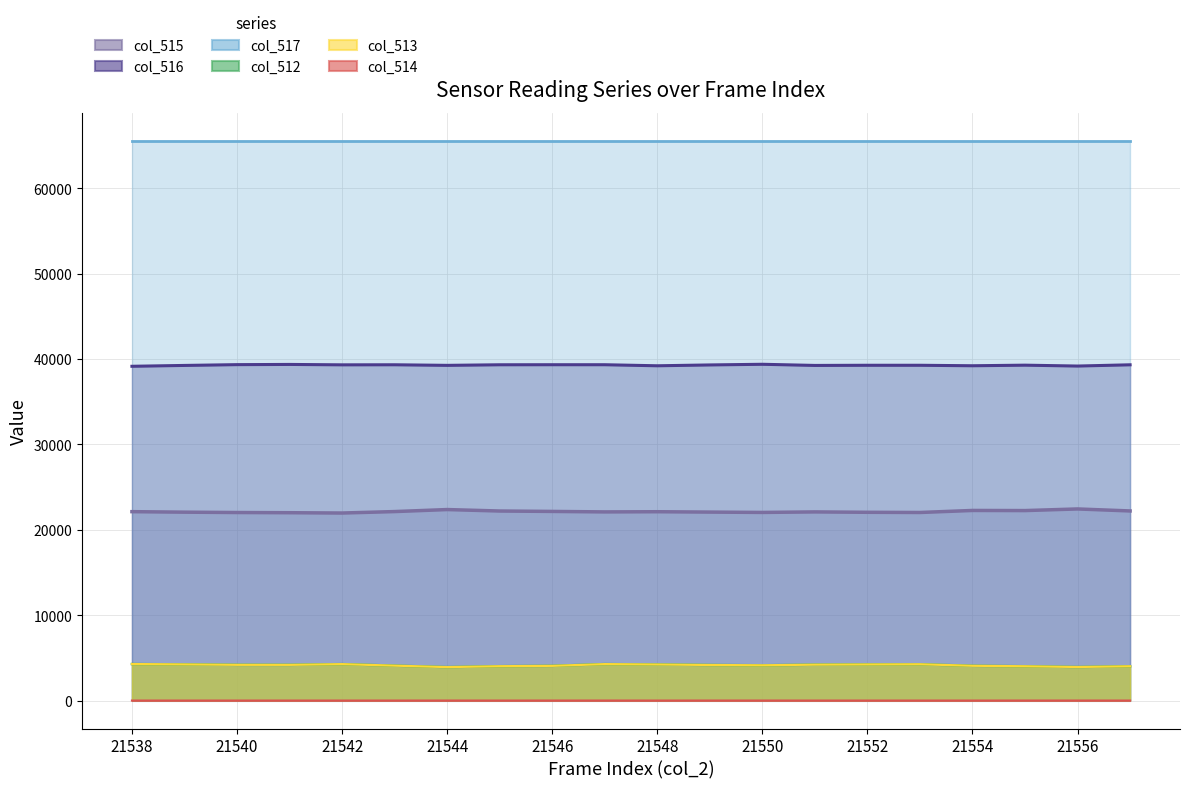

Which category has the lowest value across all series?

21538